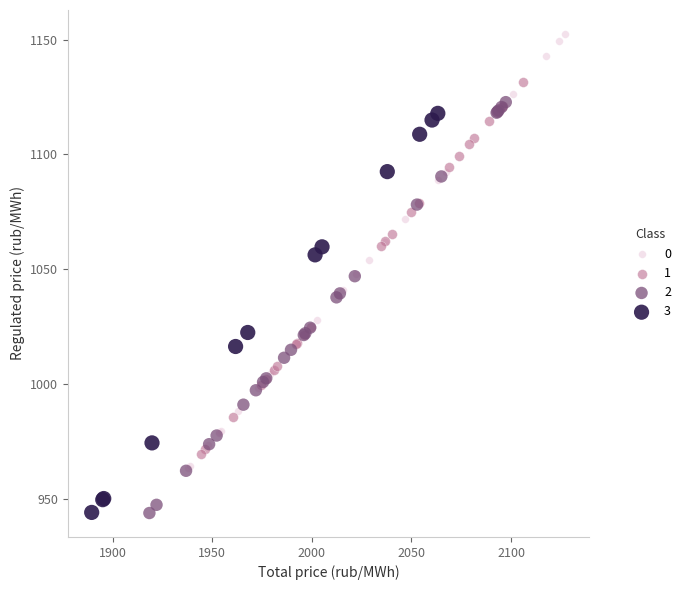

Which series has the widest spread of Y values?

0